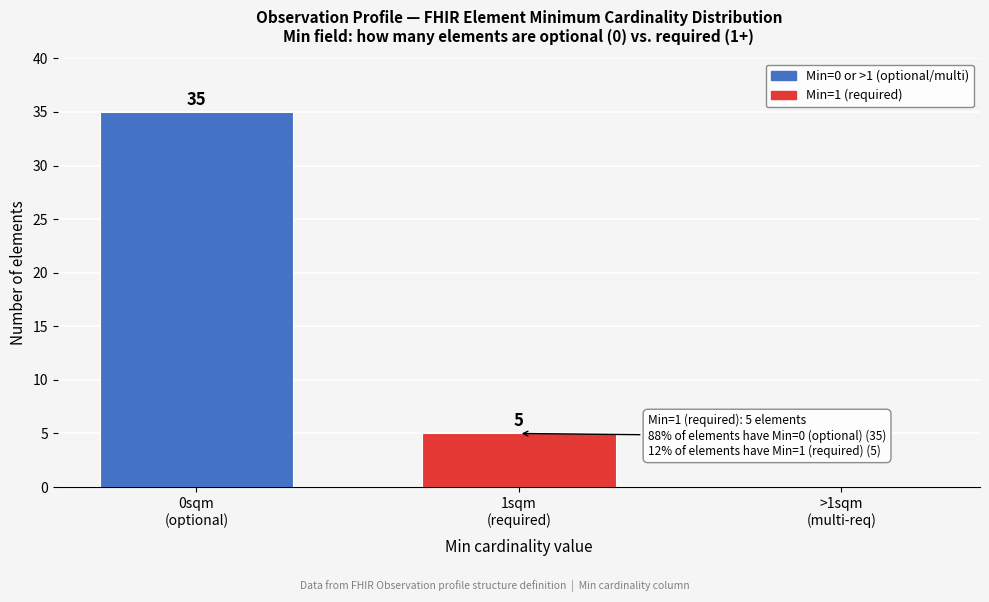

What is the maximum value shown in the chart?

35